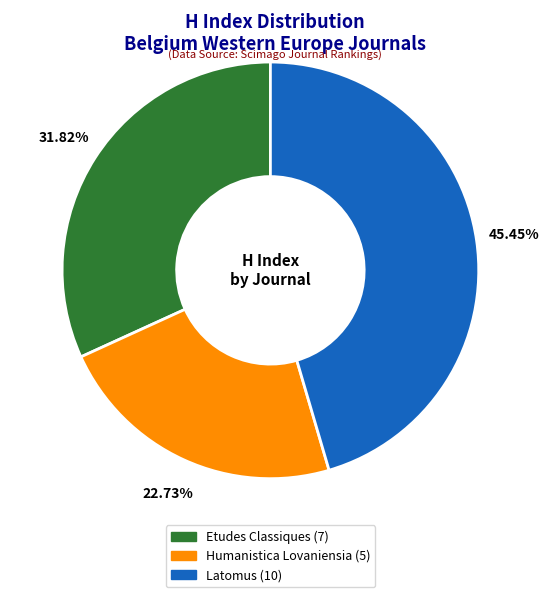

Between Latomus and Humanistica Lovaniensia, which is larger?

Latomus